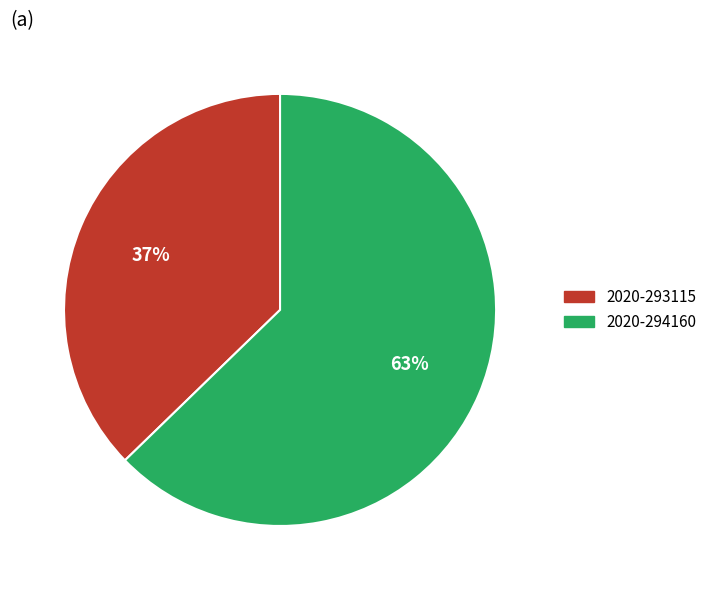

How many slices are in this pie chart?

2